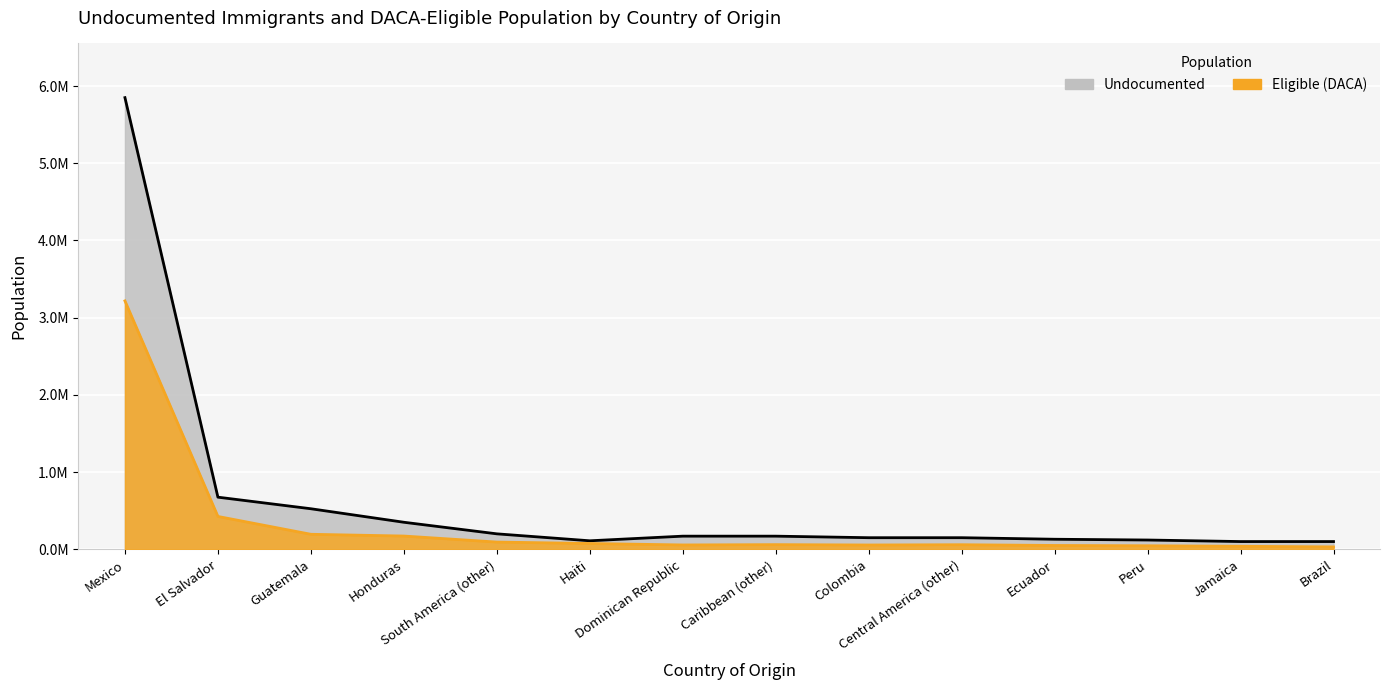

What is the label of the 10th point from the left?

Central America (other)